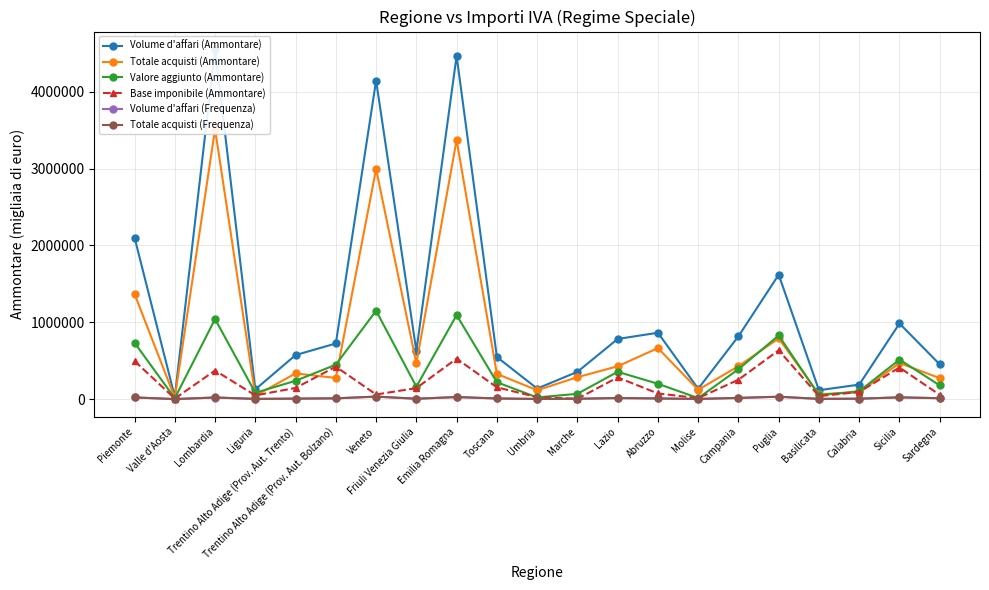

How many intersections are there between Totale acquisti (Frequenza) and Base imponibile (Ammontare)?

2